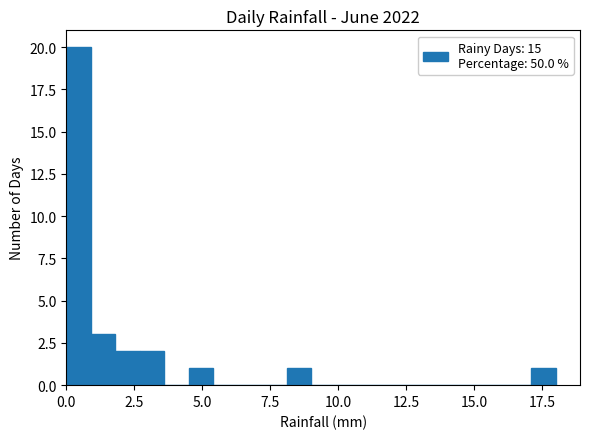

Around what value on the x-axis is the tallest bar? Give the approximate position of its centre, as read against the axis.

0.5